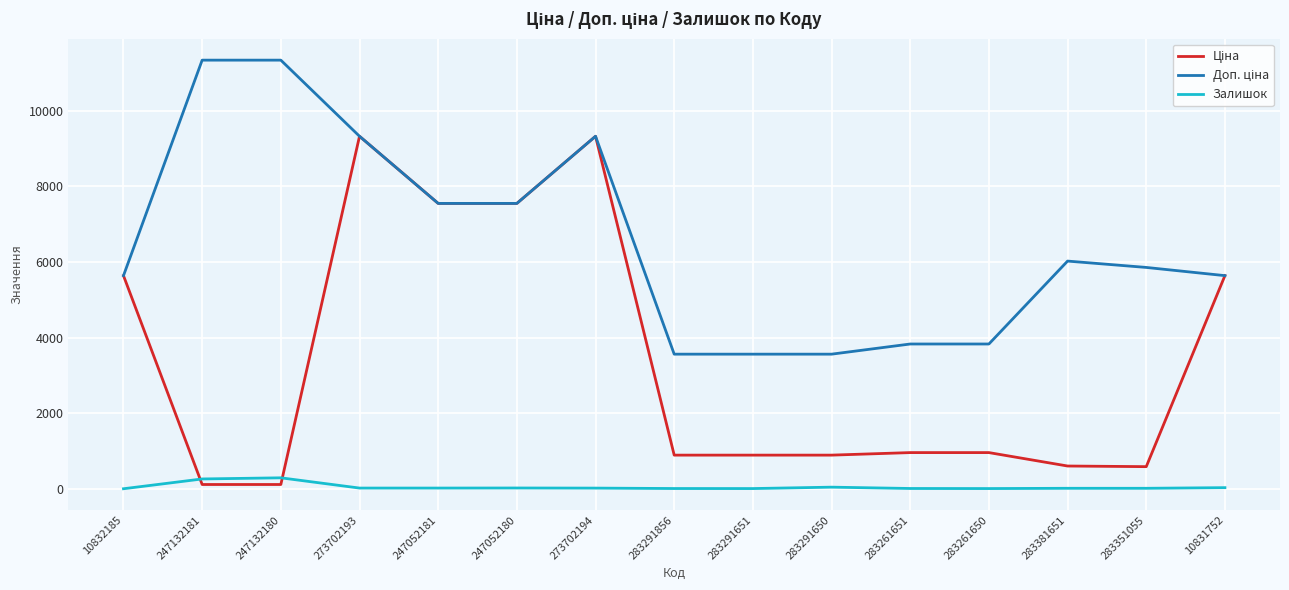

The Залишок series shows 19.0 at 273702193. True or false?

True